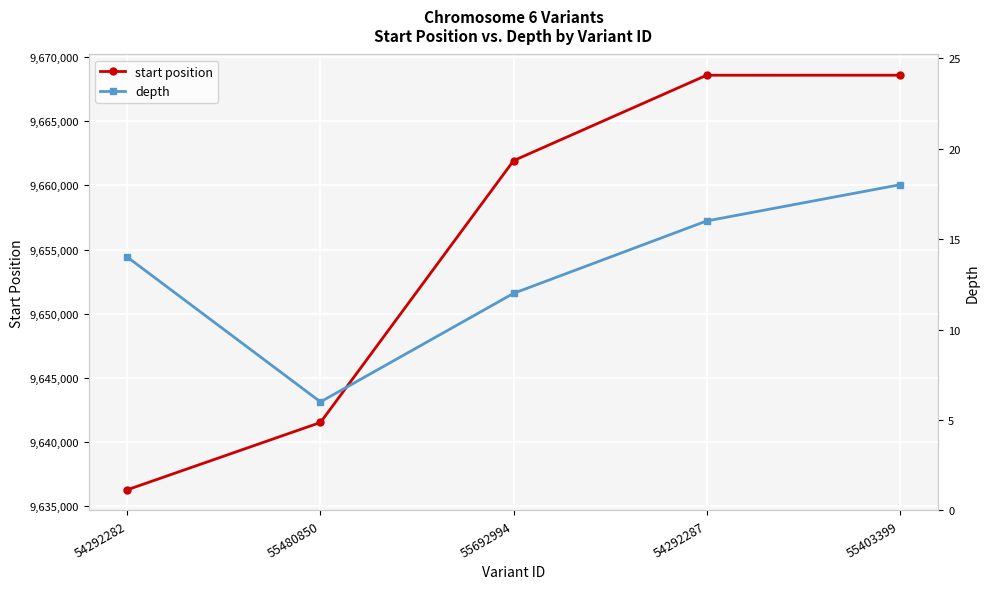

What is the label of the 5th point from the left?

55403399